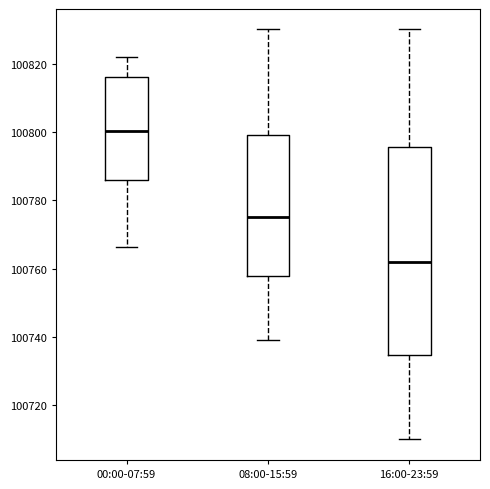

Reading left to right, transcribe this box plot: for each box, give where its median line is, the range the box spans, and where its two whiskers end, as read against the y-axis. The values are not printed on the chart, so give them approximately, as read against the axis.

00:00-07:59: median 100800, box 100786 to 100816, whiskers 100766 to 100822
08:00-15:59: median 100776, box 100758 to 100800, whiskers 100740 to 100830
16:00-23:59: median 100762, box 100734 to 100796, whiskers 100710 to 100830